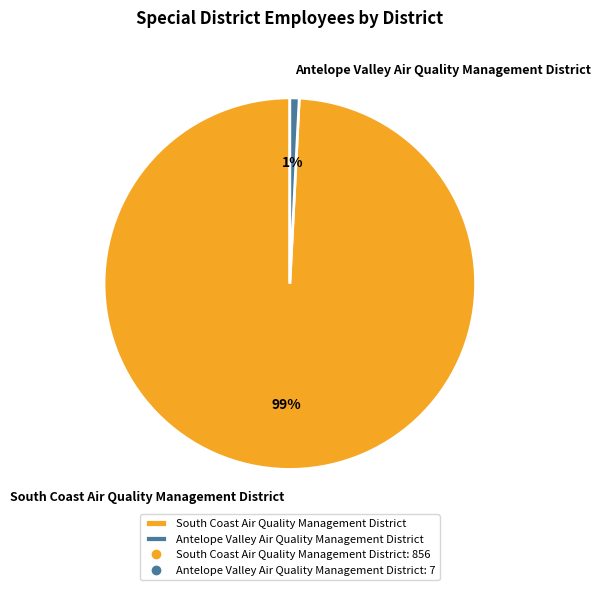

Do South Coast Air Quality Management District and Antelope Valley Air Quality Management District together represent more than half of the pie?

Yes